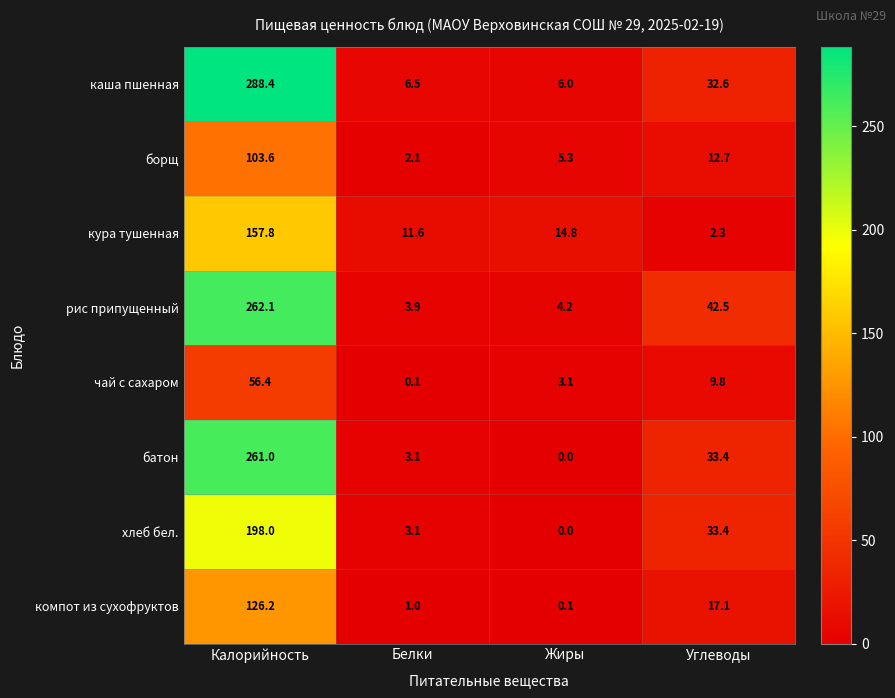

The чай с сахаром series shows 0.9 at Жиры. True or false?

False